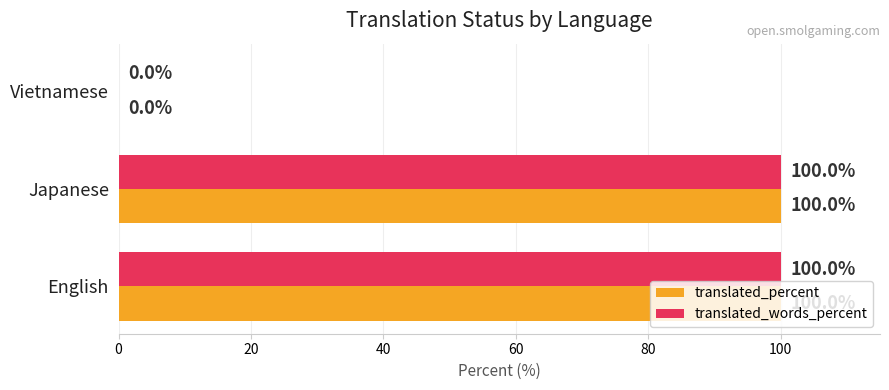

How many values in translated_percent are above zero?

2